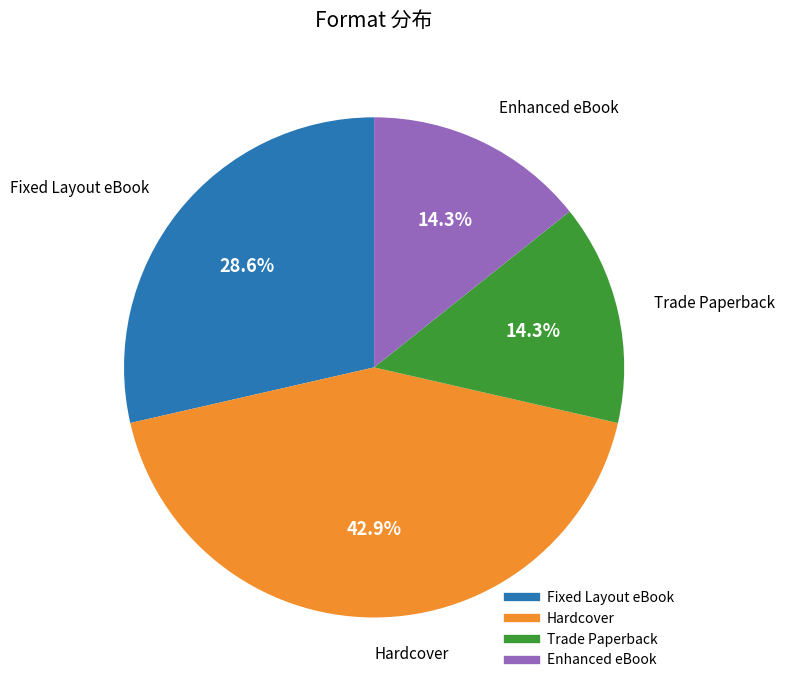

Is there a majority slice in this chart?

No